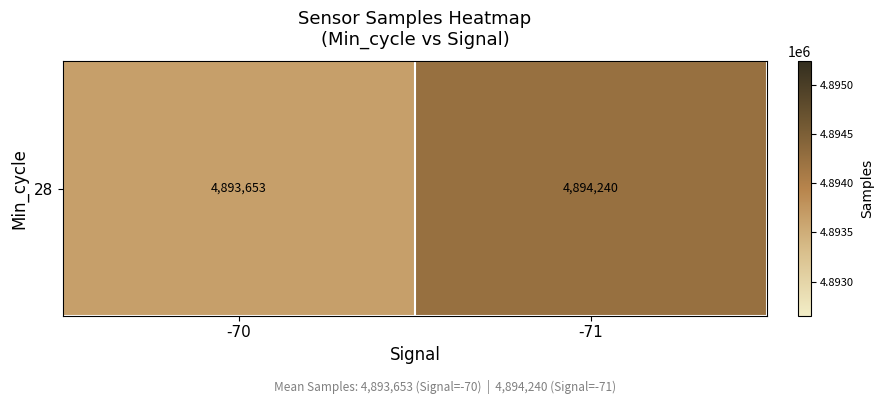

Which label corresponds to the largest value in the chart?

-71